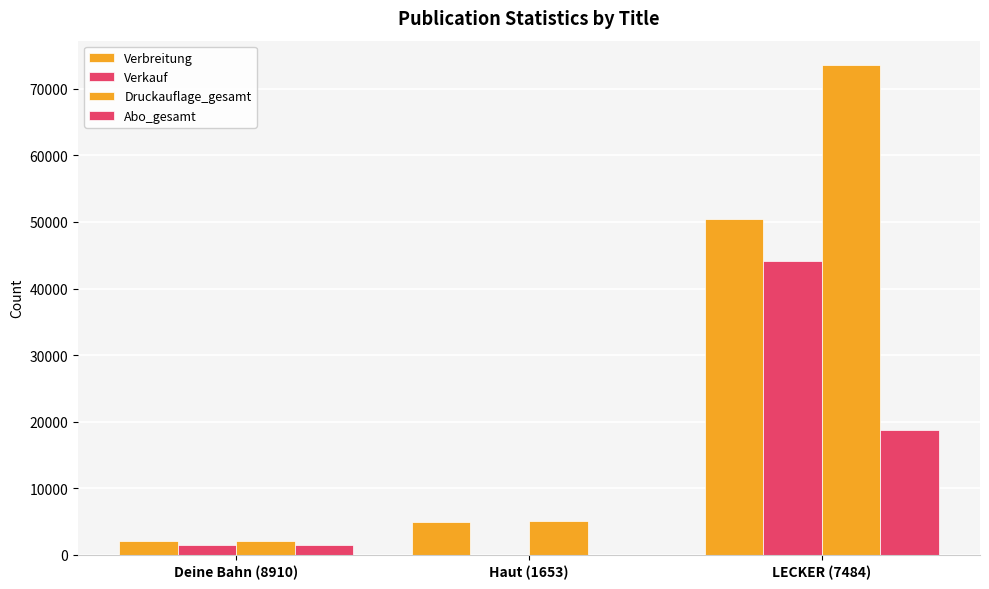

List the series in order of their peak value, lowest first.

Abo_gesamt, Verkauf, Verbreitung, Druckauflage_gesamt